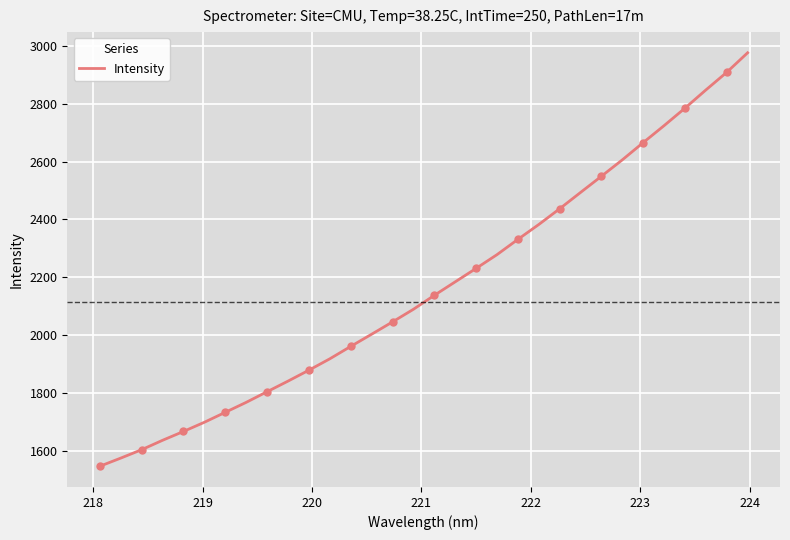

What is the maximum value for Intensity?

2977.1